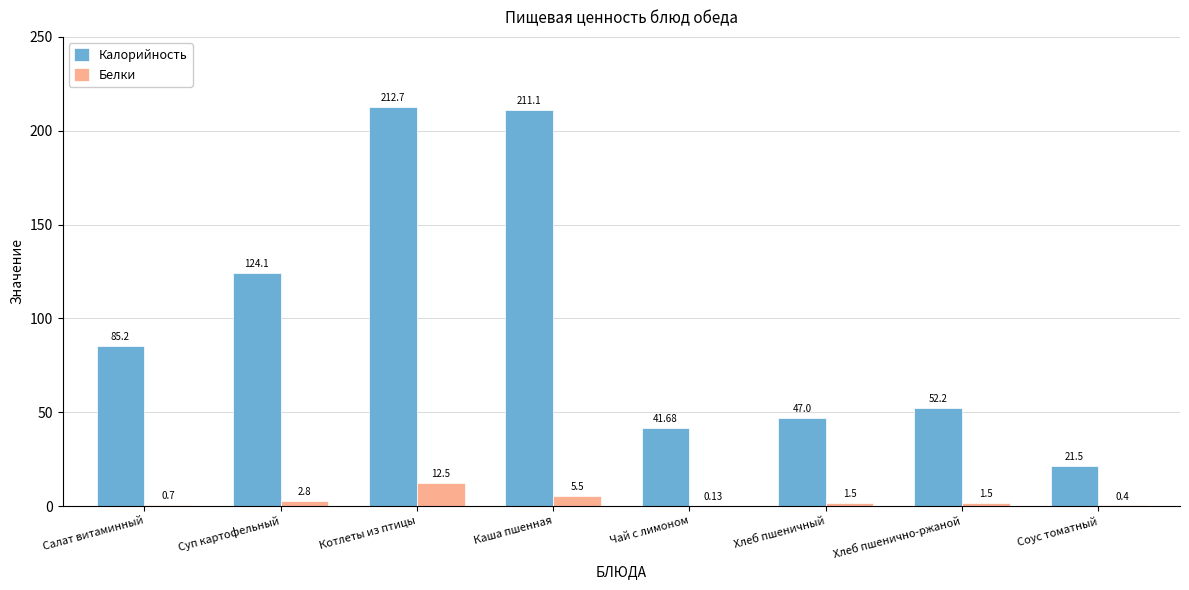

Count the number of data series in this chart.

2